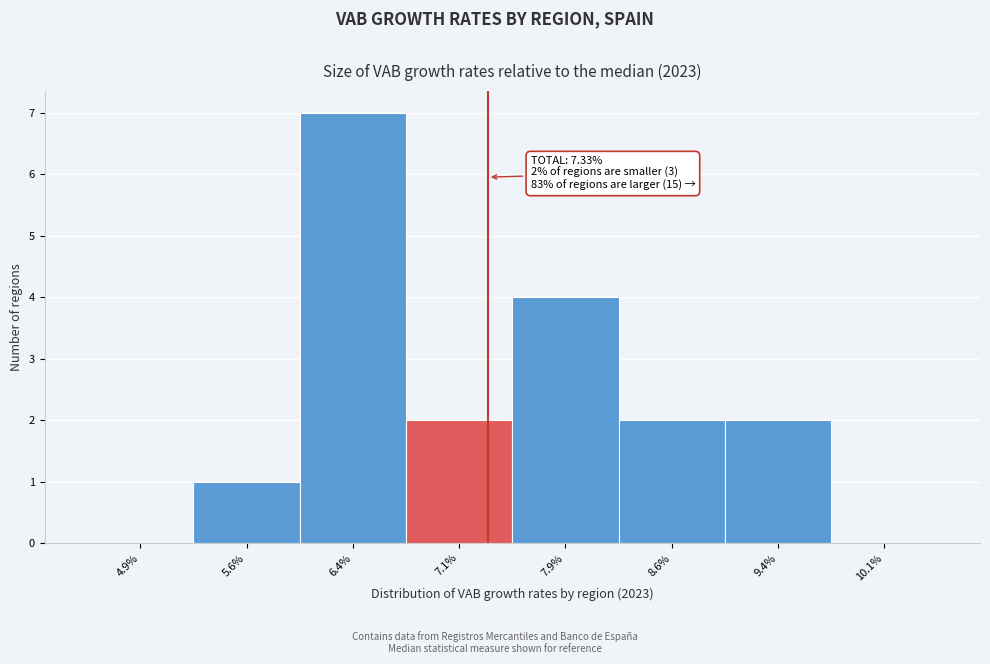

Over which range of the x-axis is the bar tallest?

6.00 to 6.75